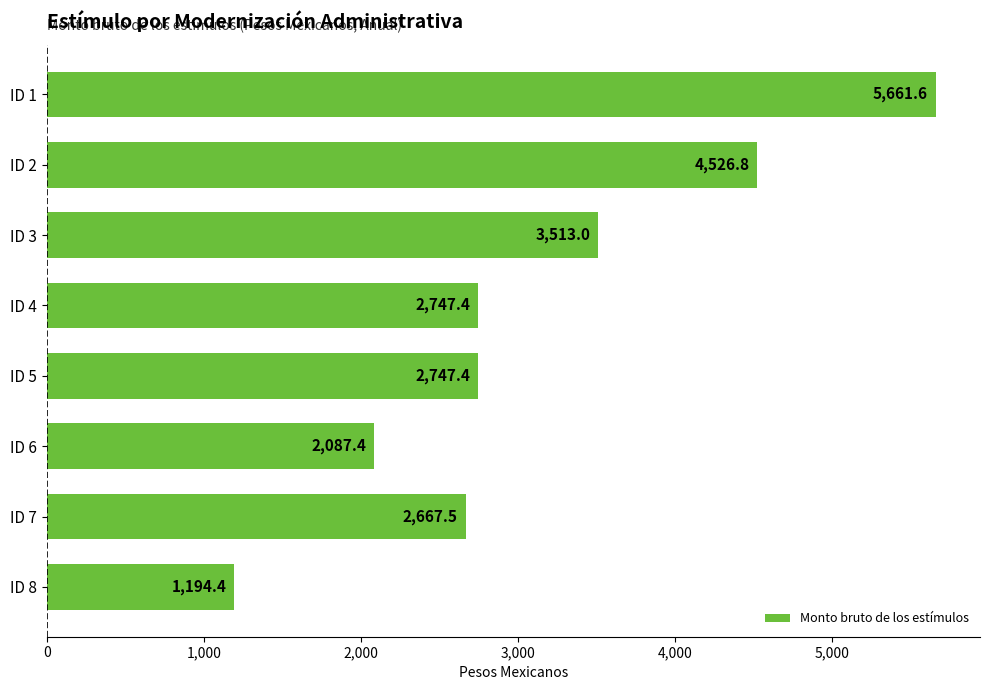

How many data points are above 2747?

5